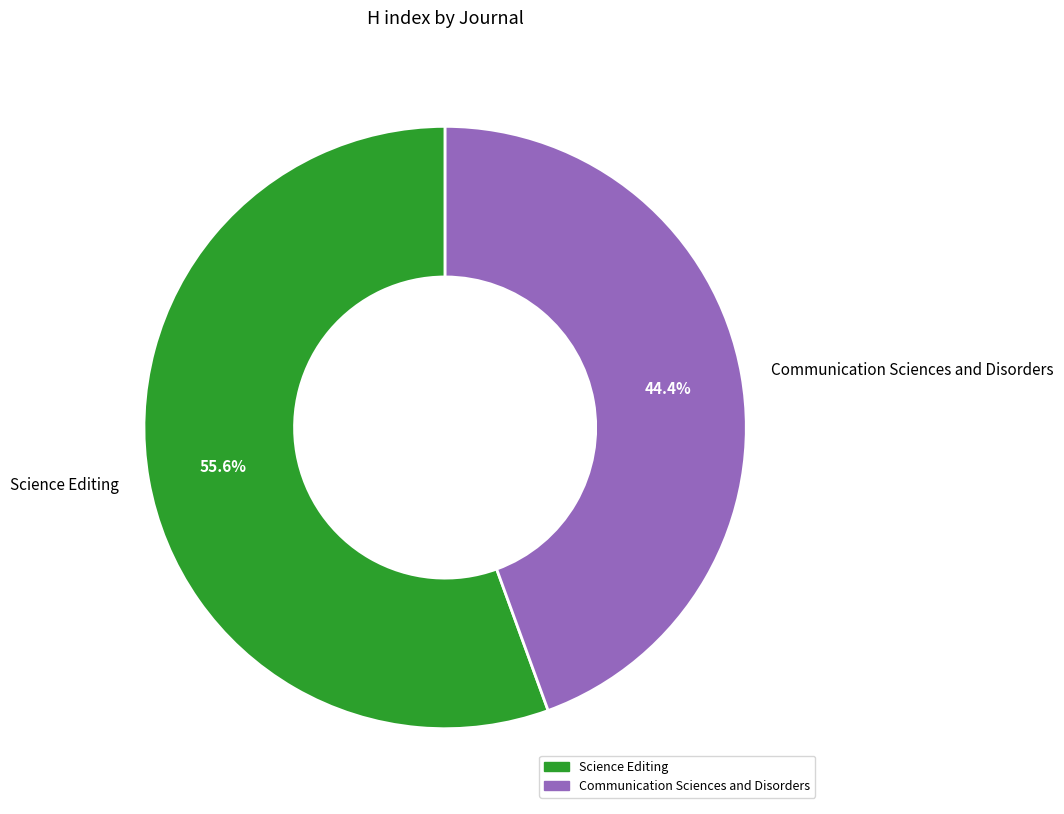

To the nearest percent, what portion does Science Editing represent?

56%